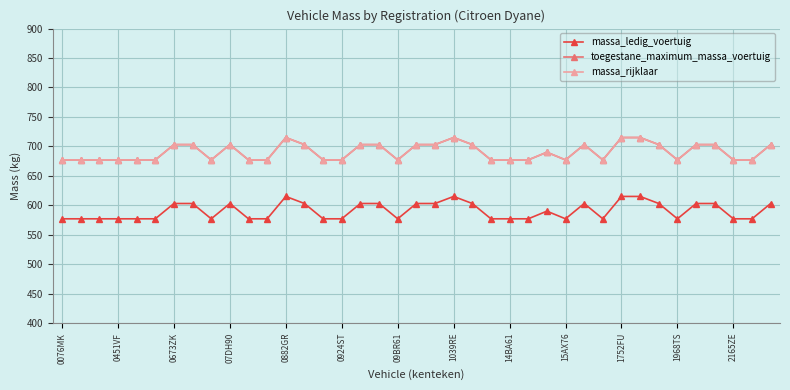

Reading left to right, what are all the values shown in this chart?

massa_ledig_voertuig: 577	577	577	577	577	577	603	603	577	603	577	577	615	603	577	577	603	603	577	603	603	615	603	577	577	577	590	577	603	577	615	615	603	577	603	603	577	577	603
toegestane_maximum_massa_voertuig: 677	677	677	677	677	677	703	703	677	703	677	677	715	703	677	677	703	703	677	703	703	715	703	677	677	677	690	677	703	677	715	715	703	677	703	703	677	677	703
massa_rijklaar: 677	677	677	677	677	677	703	703	677	703	677	677	715	703	677	677	703	703	677	703	703	715	703	677	677	677	690	677	703	677	715	715	703	677	703	703	677	677	703